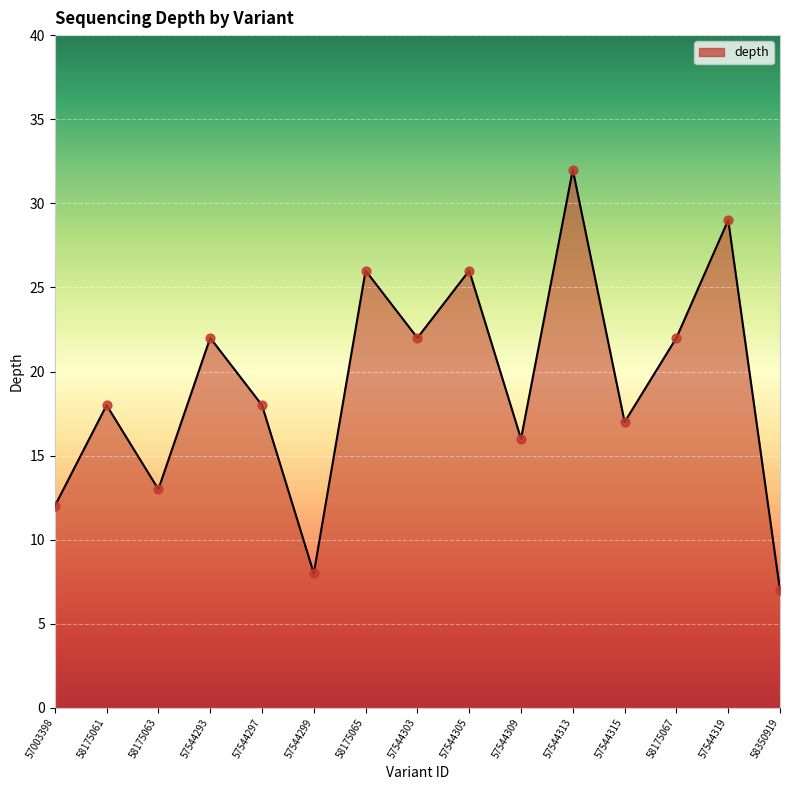

Which has a higher value, 58175067 or 57544305?

57544305